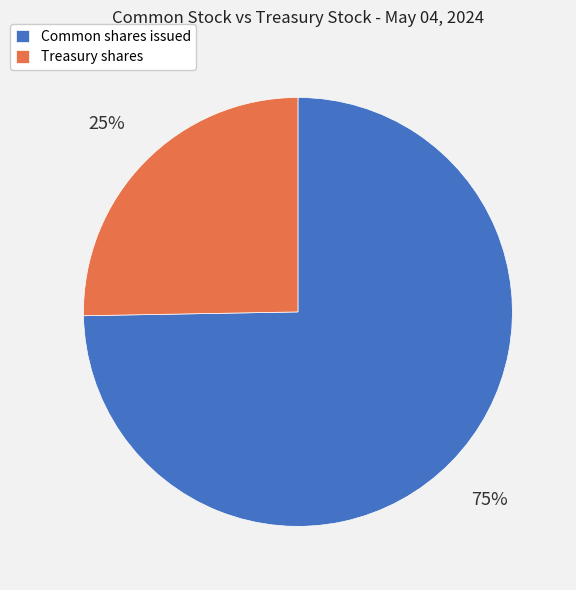

Is it true that Treasury shares is 25% of the pie?

True